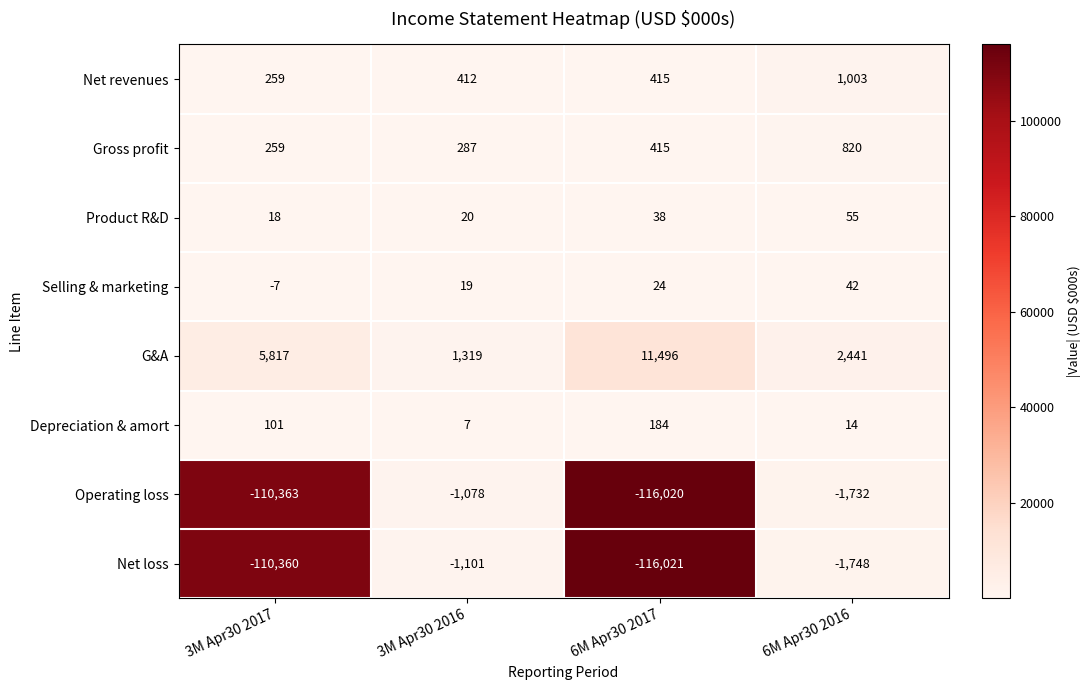

Rank the series by their maximum value, from highest to lowest.

G&A, Net revenues, Gross profit, Depreciation & amort, Product R&D, Selling & marketing, Operating loss, Net loss